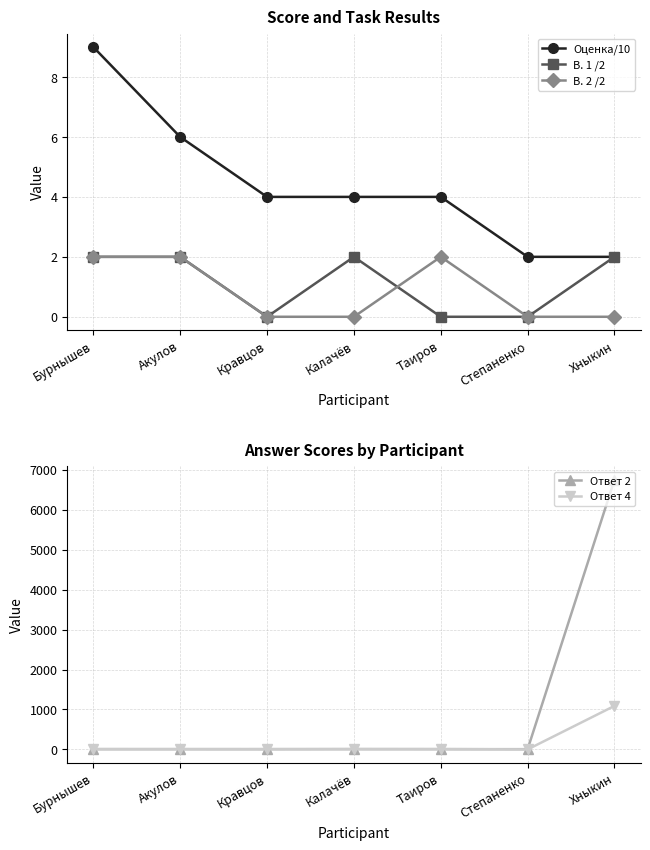

Is it true that Оценка/10 equals 4 at Кравцов?

True